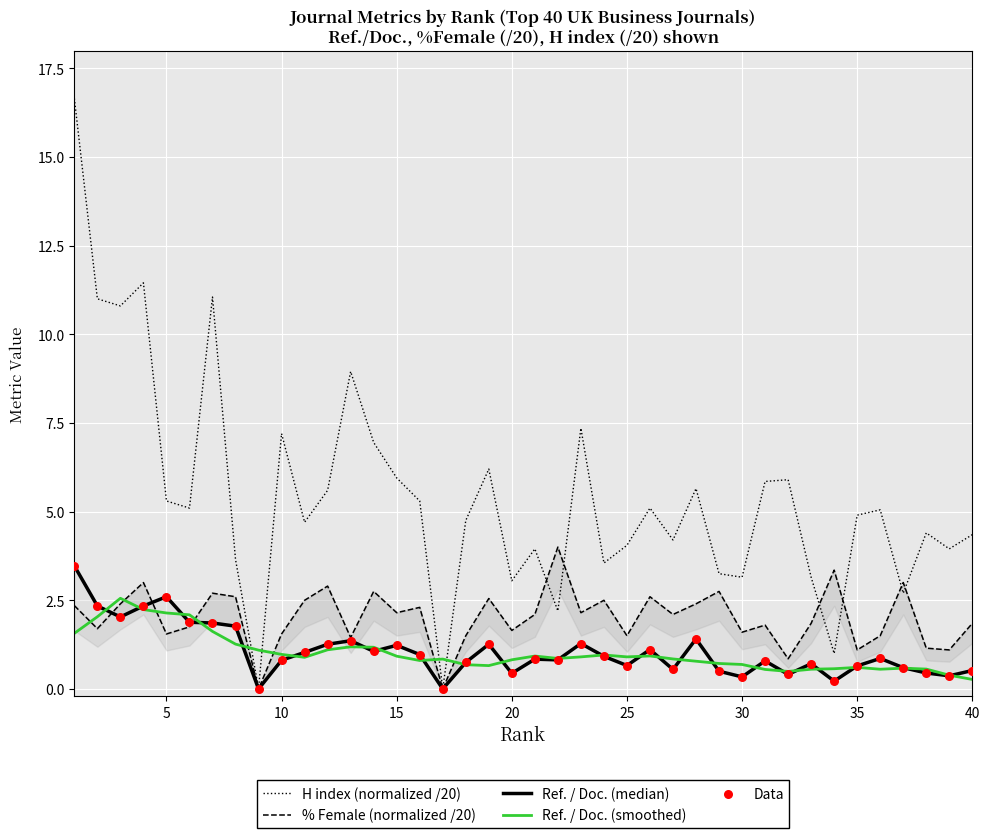

Which series reaches the minimum Y coordinate?

H index (normalized /20)